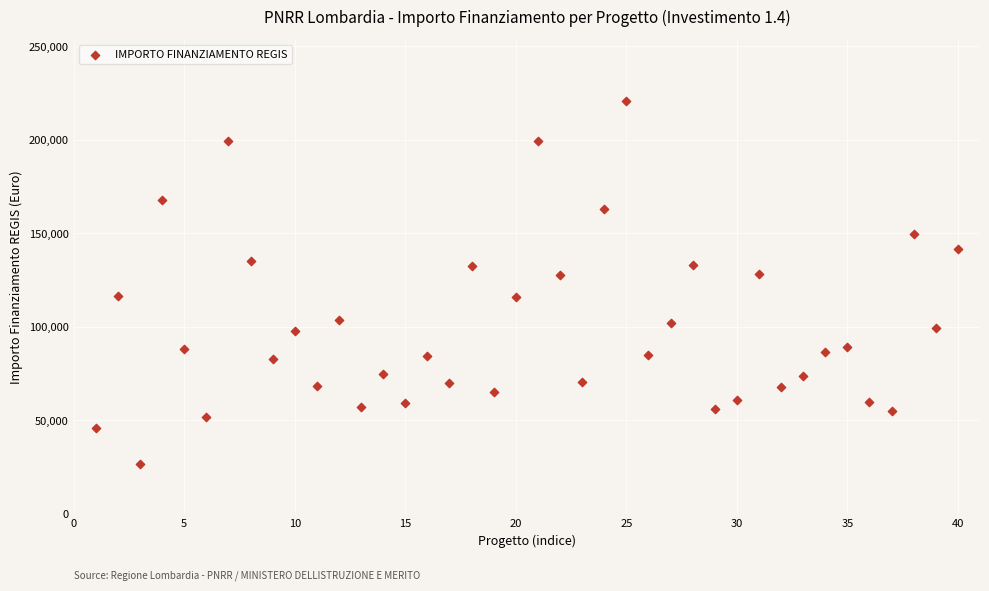

What is the range of X values (max minus min)?

39.0